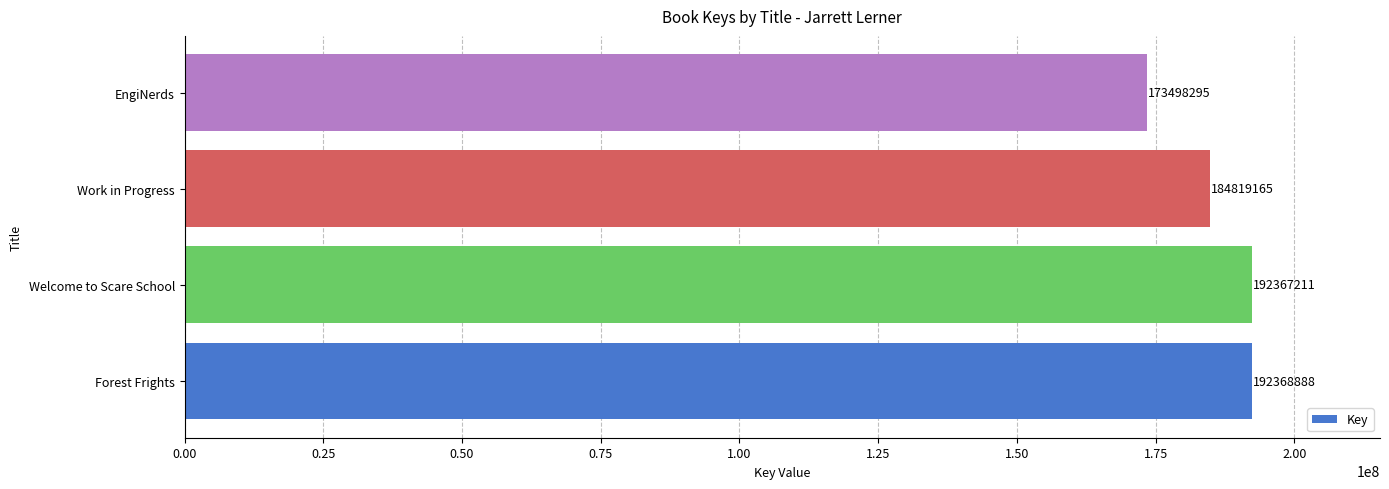

List the labels in order of value, smallest first.

EngiNerds, Work in Progress, Welcome to Scare School, Forest Frights